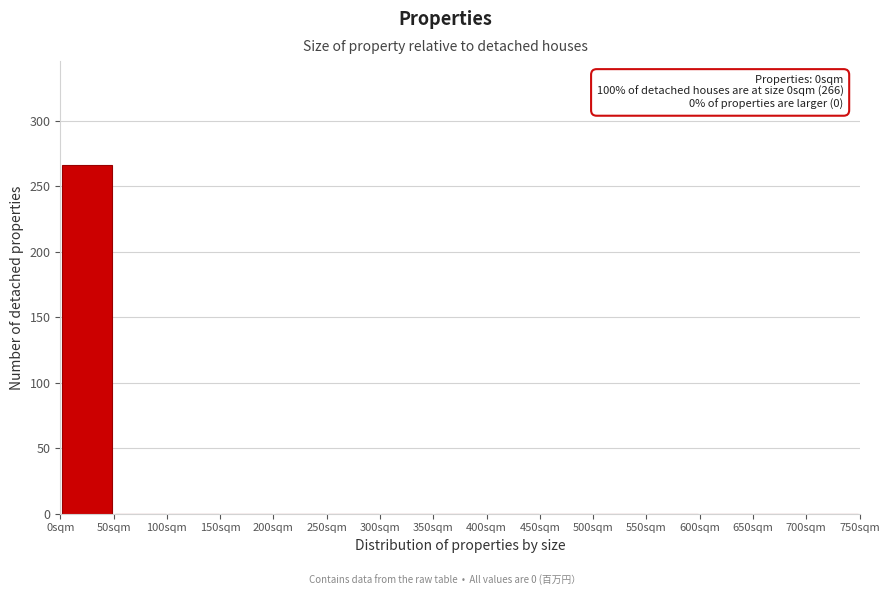

Which range on the x-axis has the tallest bar?

0 to 50